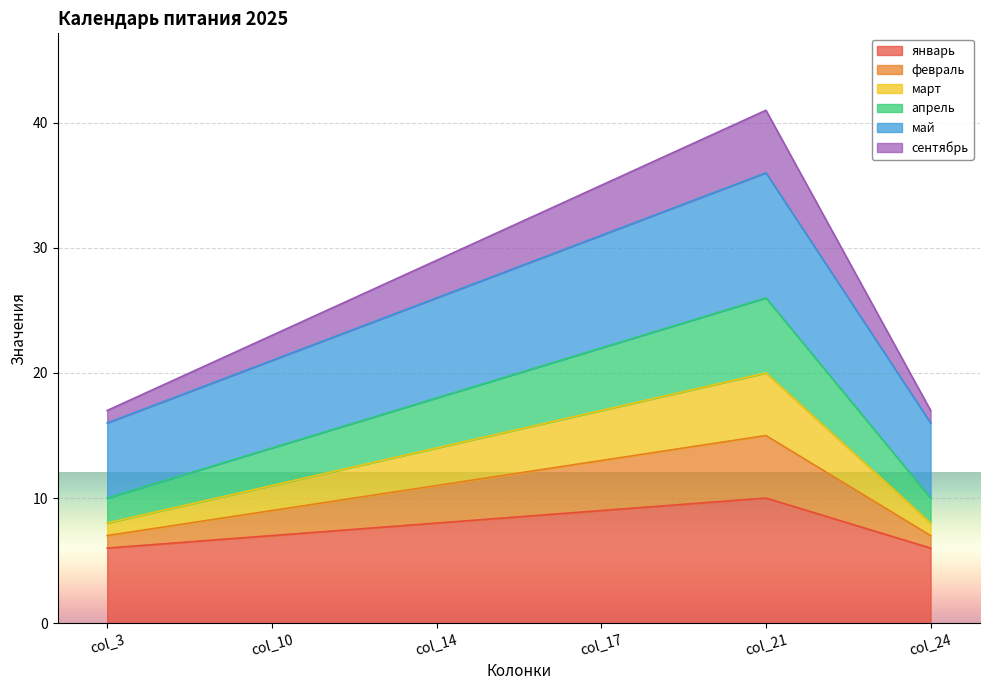

What is the difference between the февраль values at col_10 and col_14?

1